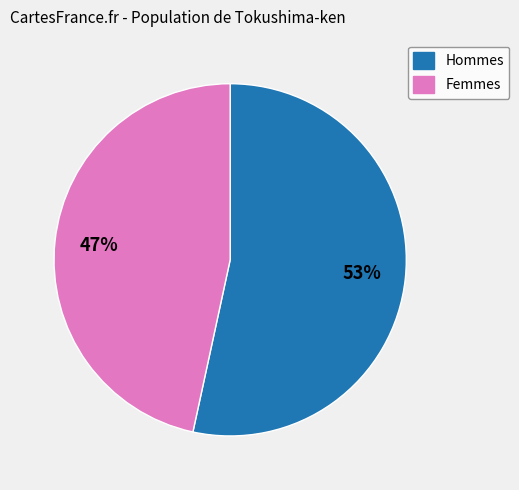

What is the ratio of the value at Femmes to the value at Hommes?

0.9